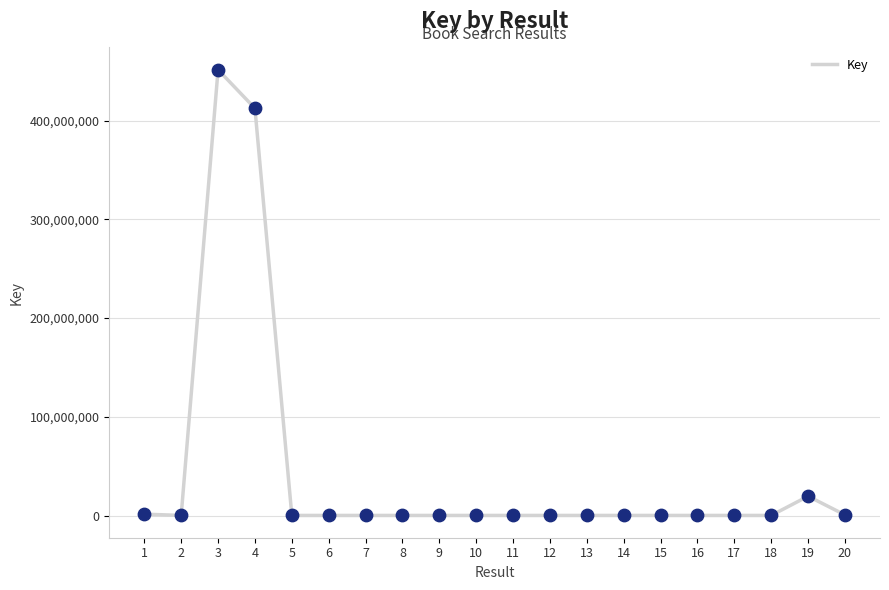

What is the ratio of the value at 4 to the value at 19?

21.0